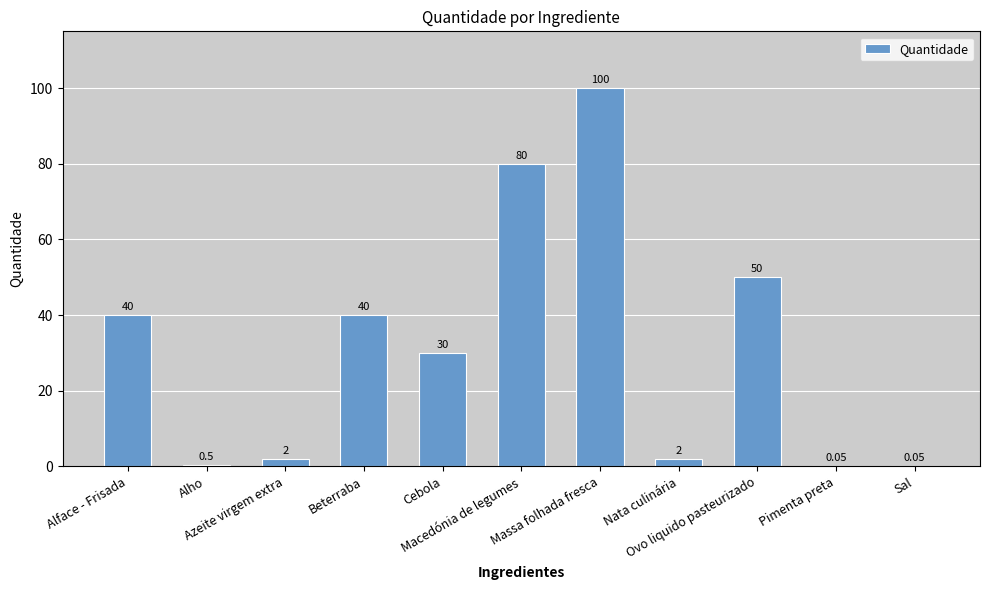

What position from the left is Azeite virgem extra?

3